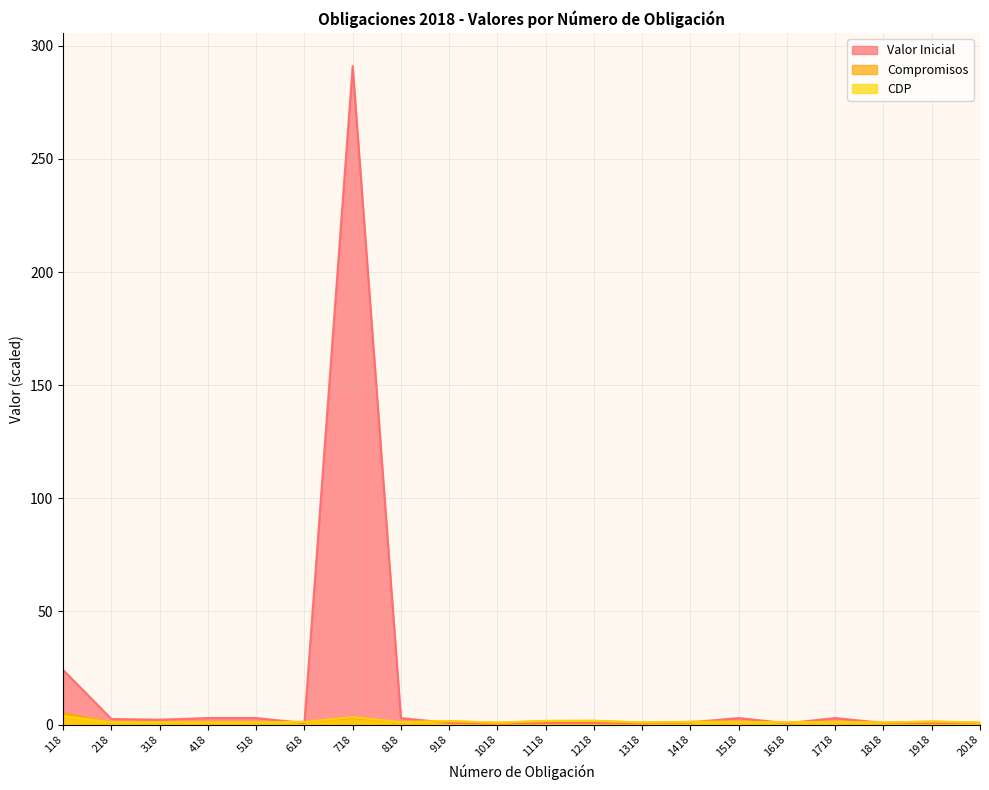

How many categories are shown in the chart?

20